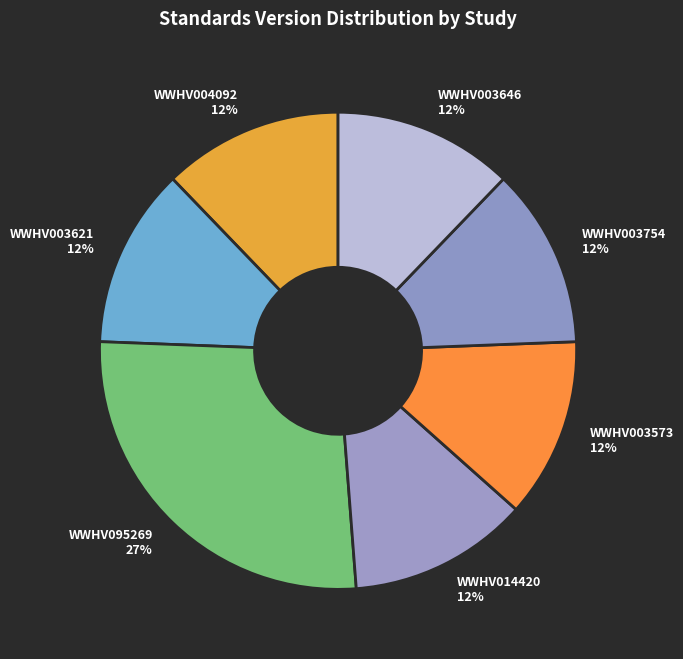

Does any single category account for the majority?

No